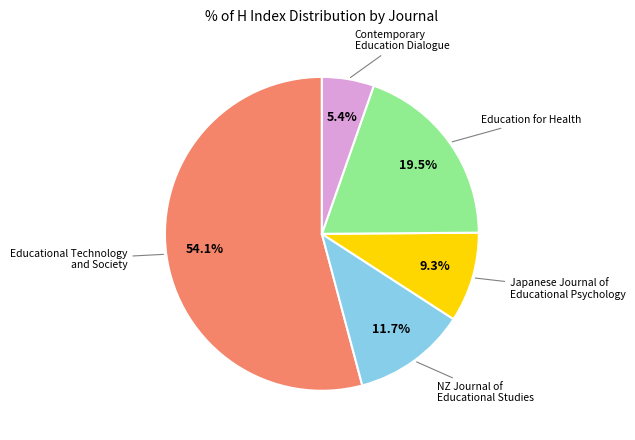

Does any single category account for the majority?

Yes